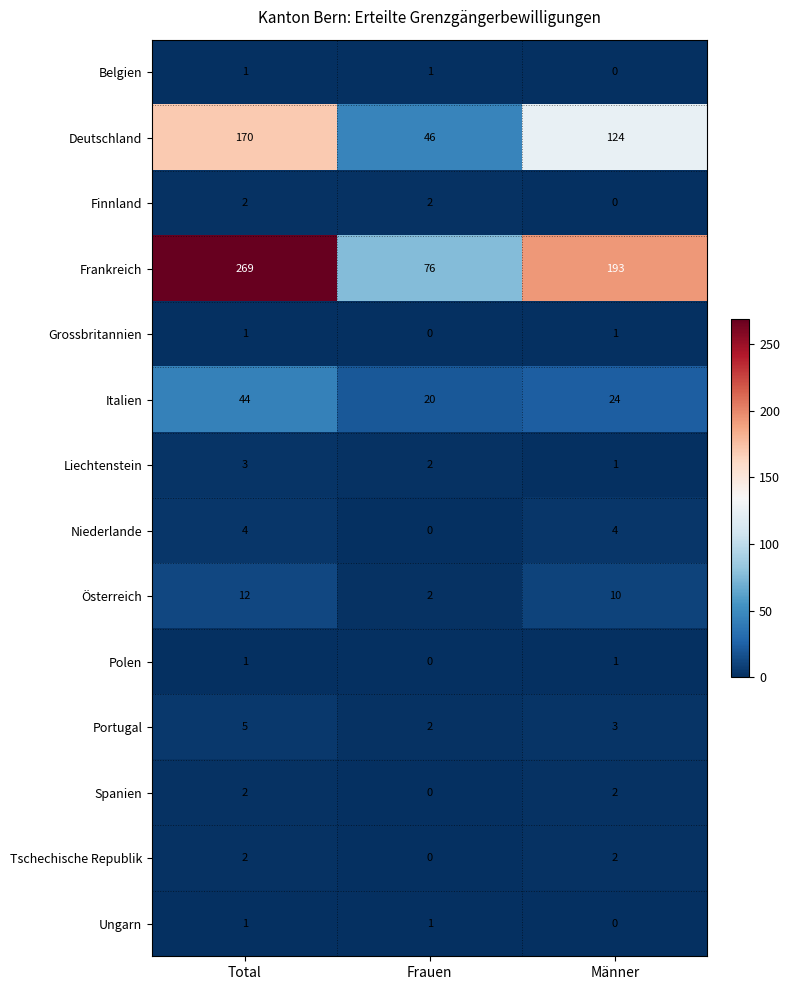

What is the total value across all series at Männer?

365